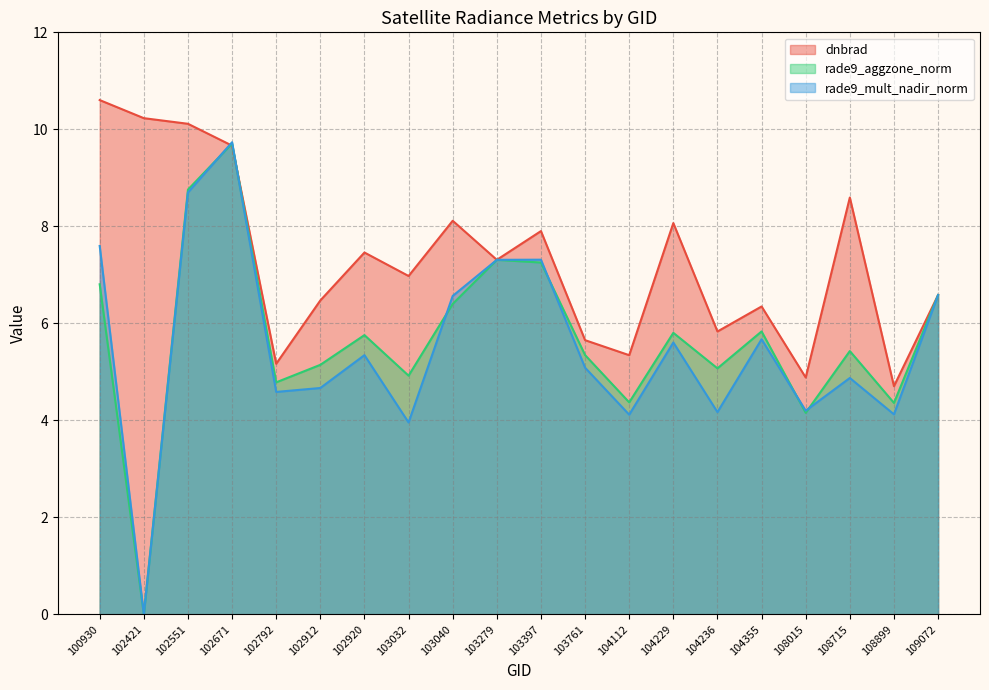

What is the difference between the second highest and minimum values in the rade9_mult_nadir_norm series?

8.7